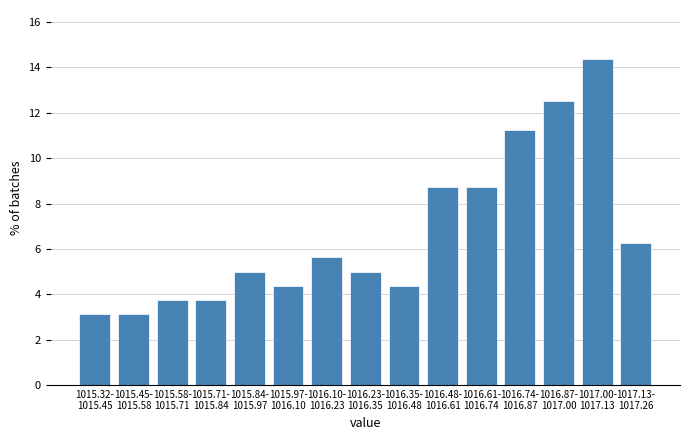

What is the average value?

6.7